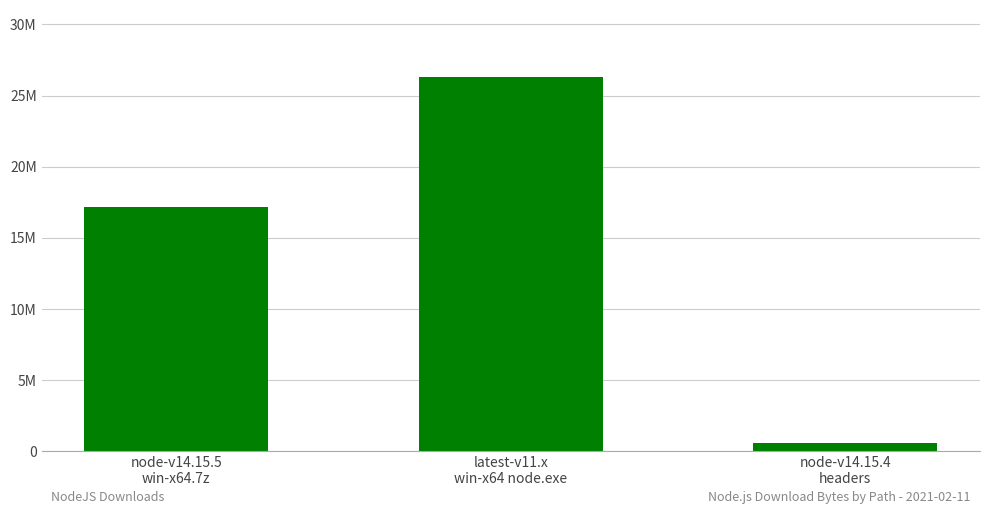

True or false: the data shows 978533 at node-v14.15.4
headers.

False